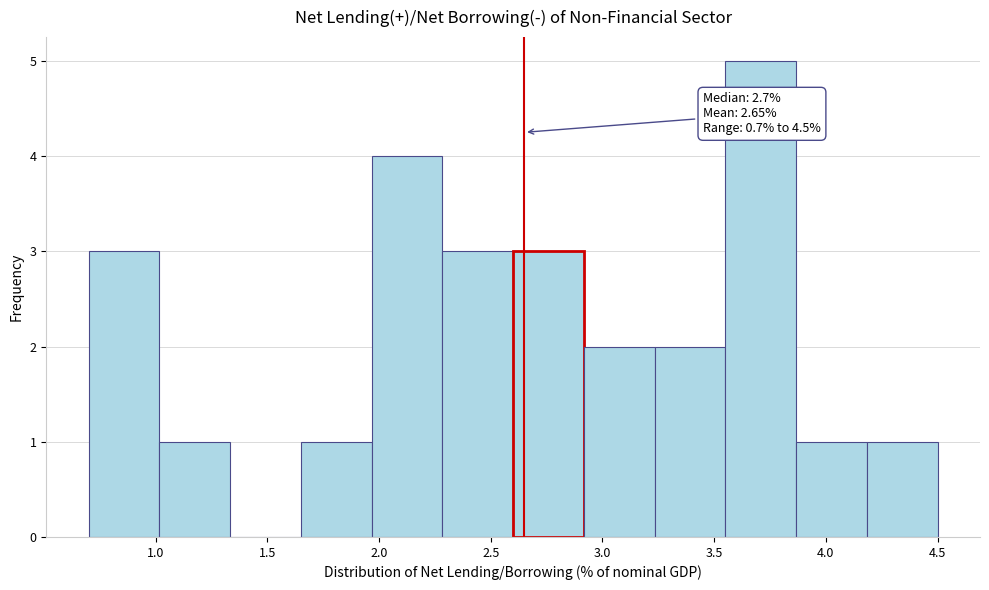

Over which range of the x-axis is the bar tallest?

3.55 to 3.85